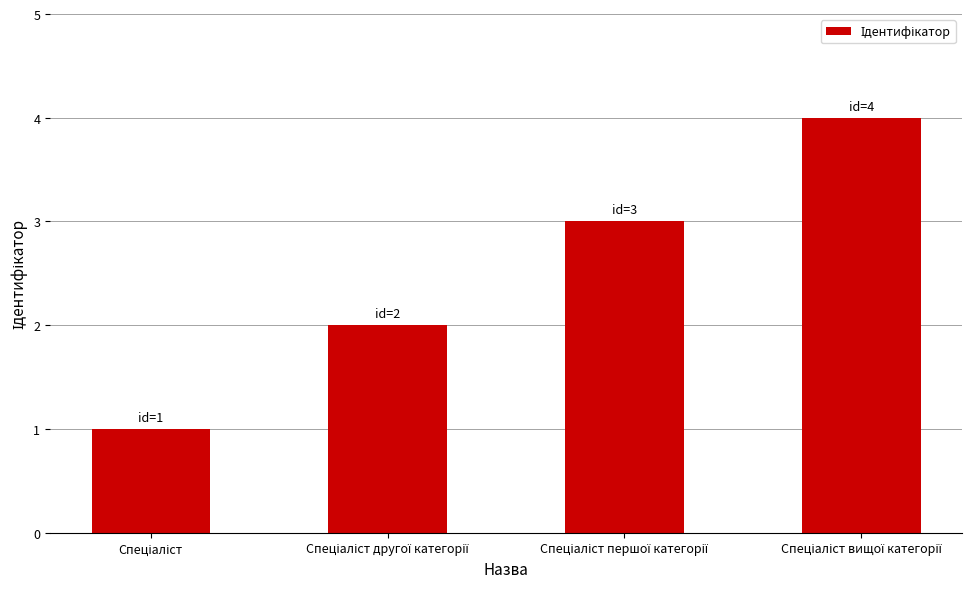

How many bars are there in total?

4